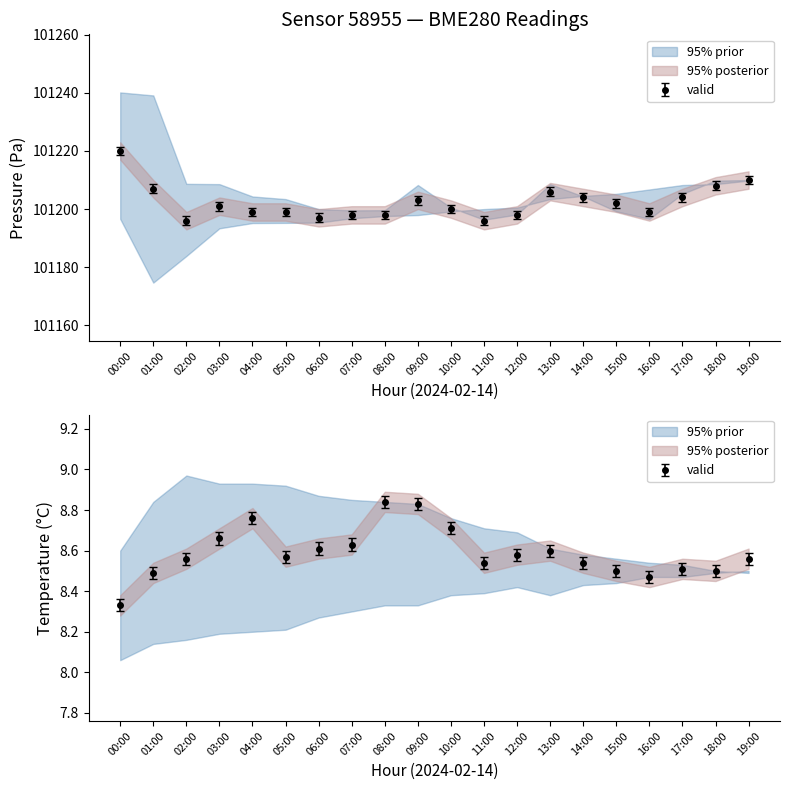

Rank the series at 13:00 from lowest to highest value.

temperature_lower, temperature_mid, temperature_upper, pressure_lower, pressure_mid, pressure_upper